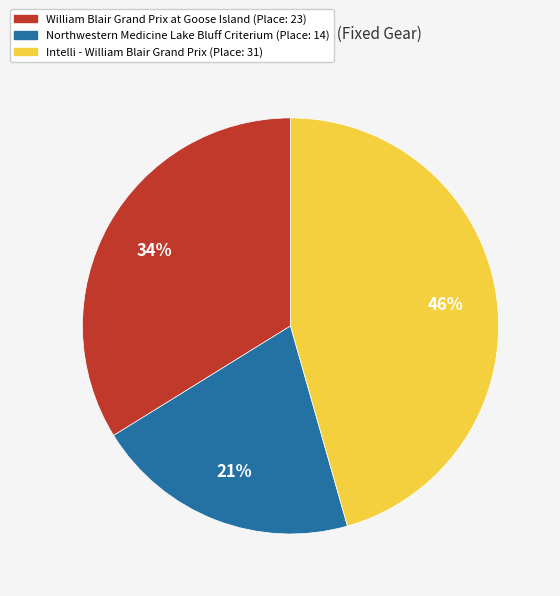

How many segments does this pie chart have?

3